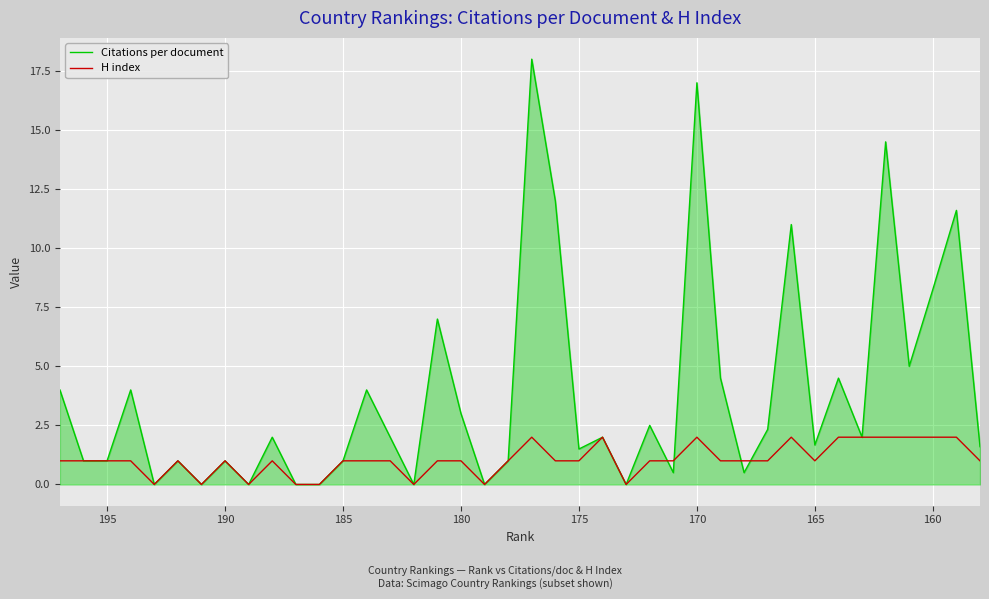

How many positive values does the Citations per document series have?

32